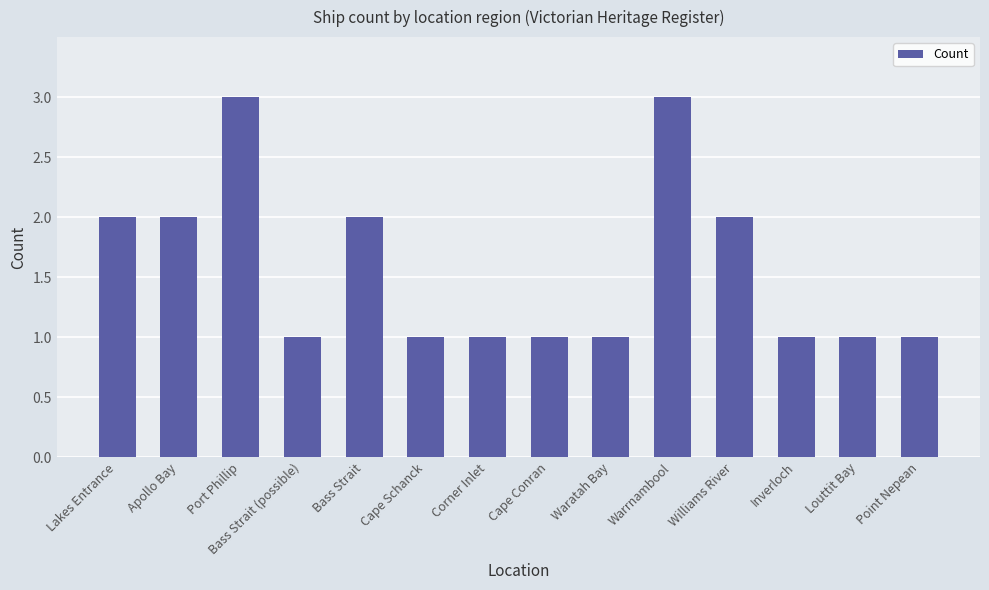

What is the label of the 2nd bar from the right?

Louttit Bay